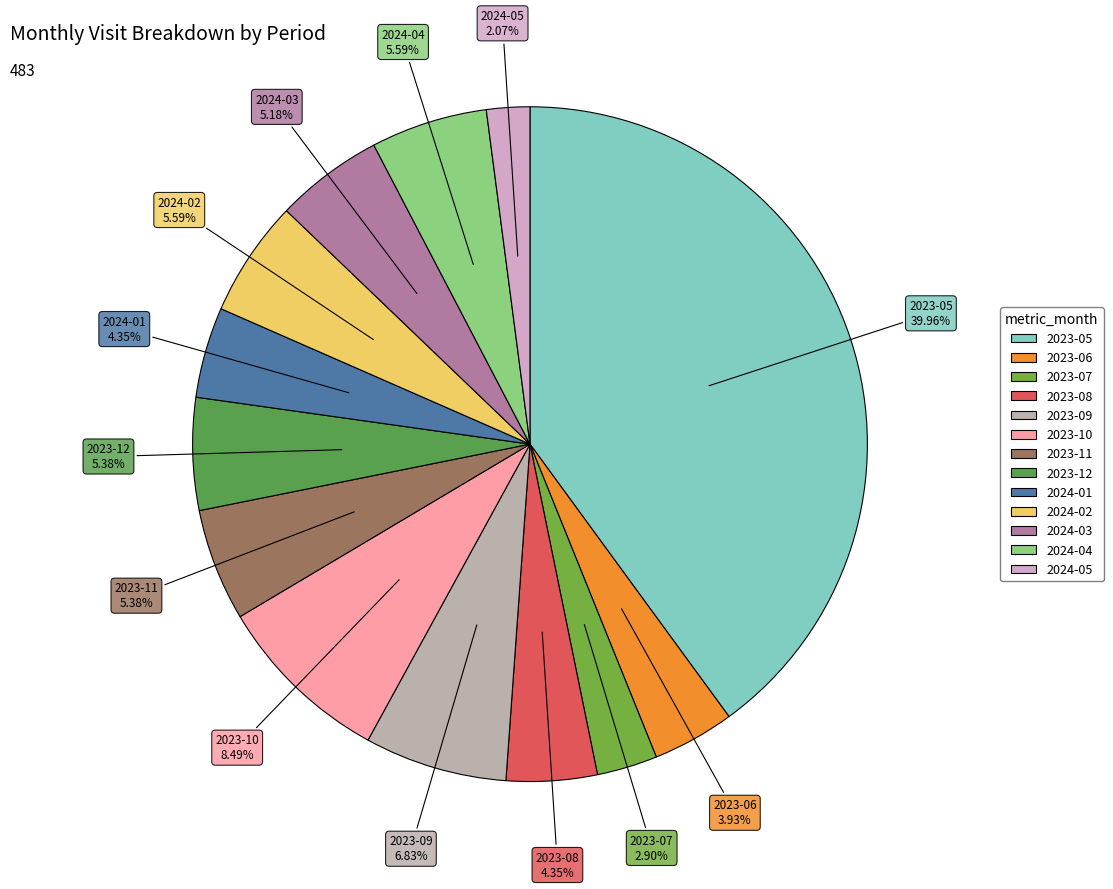

To the nearest percent, what is the combined percentage of 2024-04 and 2023-12?

11%